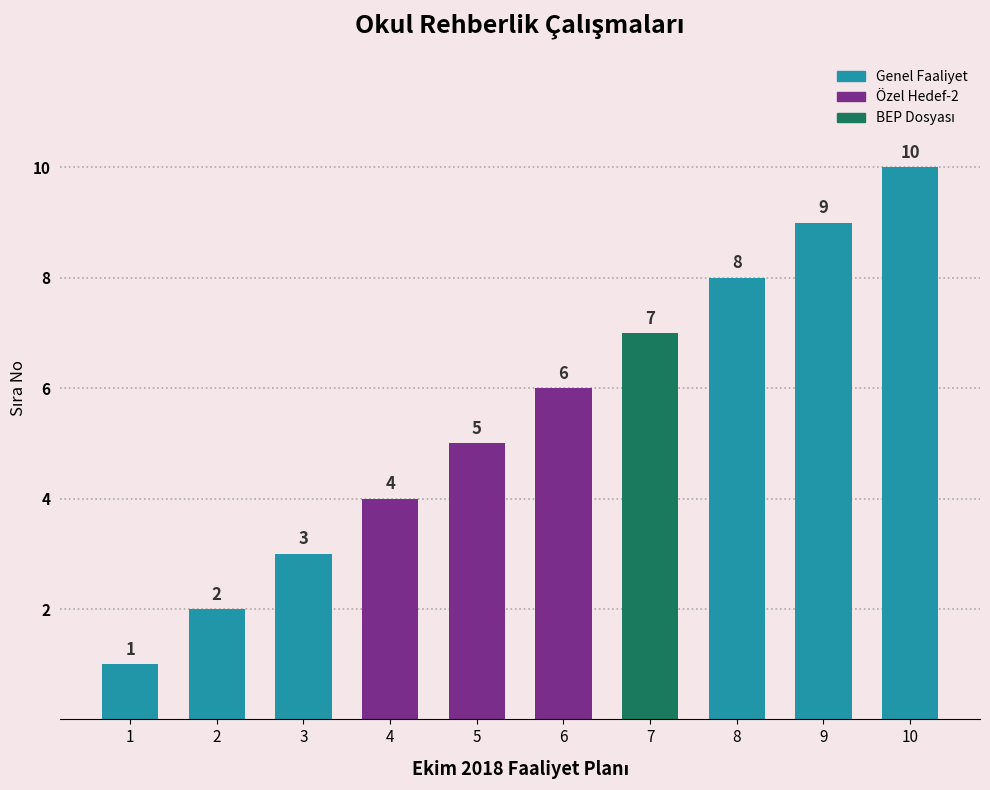

Does the chart contain any negative values?

No